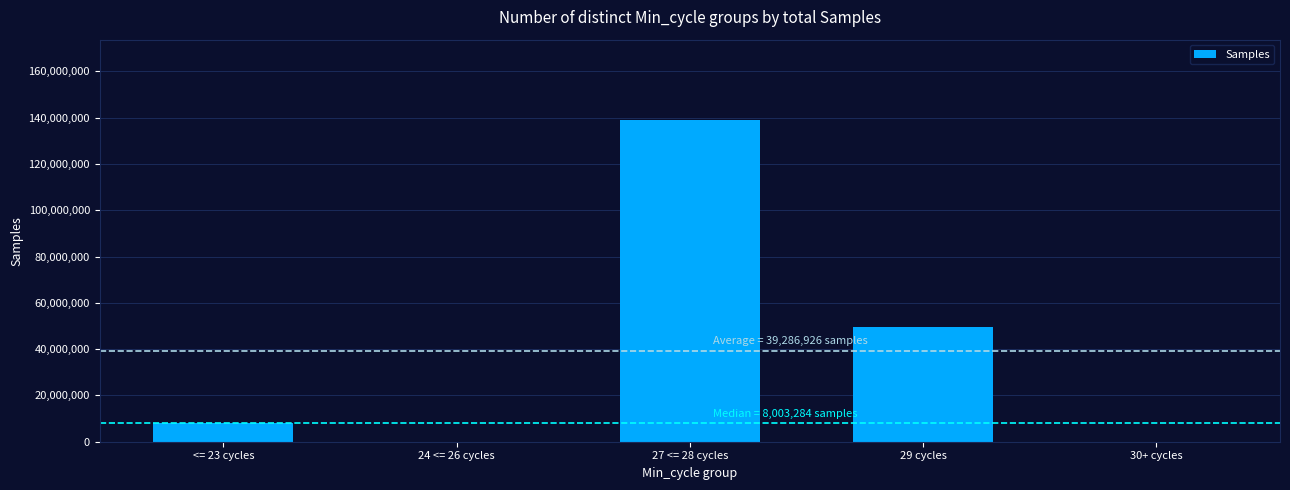

What is the average value?

39286926